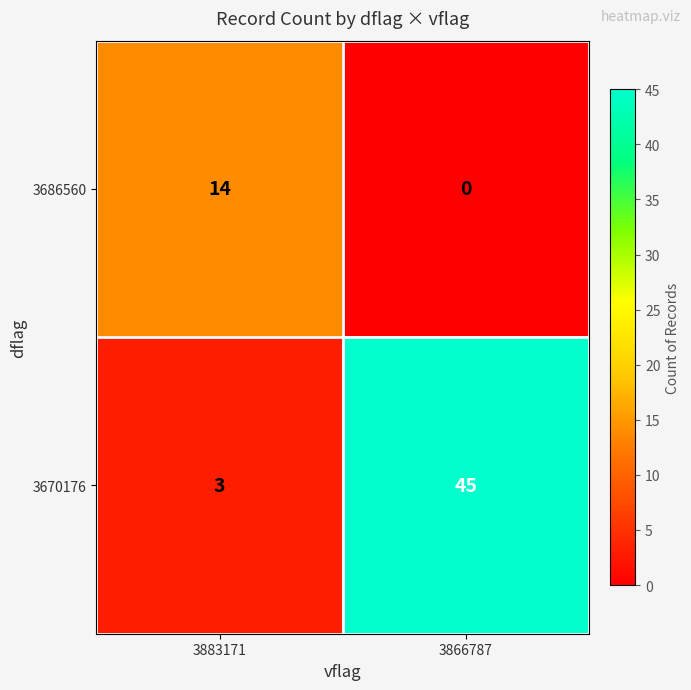

At which category is the sum across all series the highest?

3866787